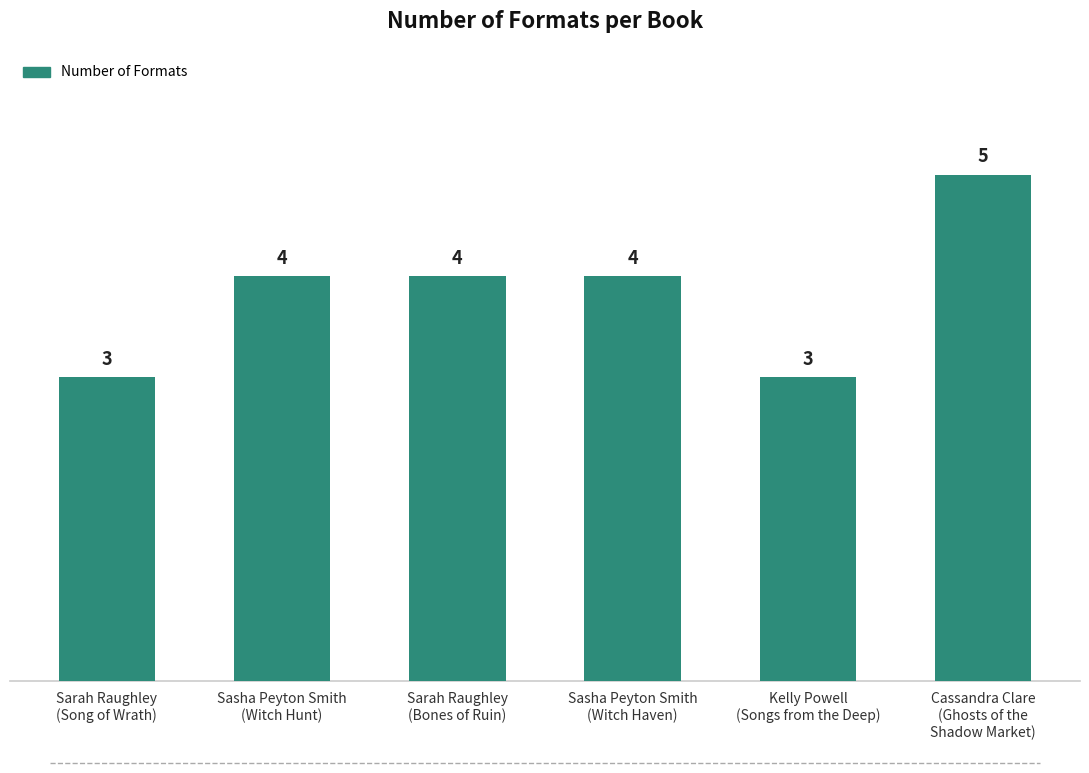

What position from the left is Sarah Raughley
(Bones of Ruin)?

3